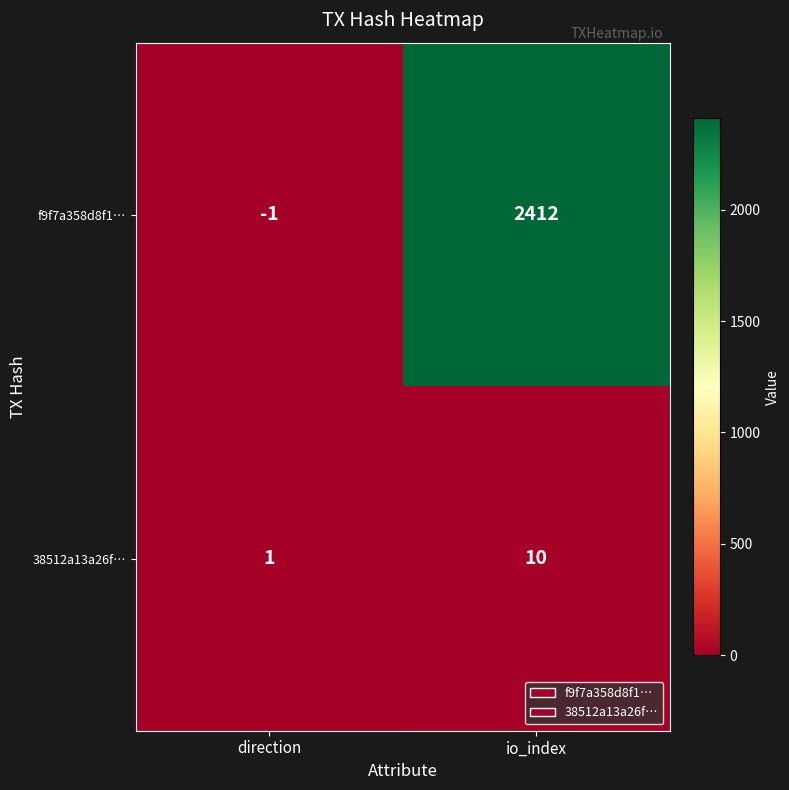

Which series changed the most between direction and io_index?

f9f7a358d8f1…